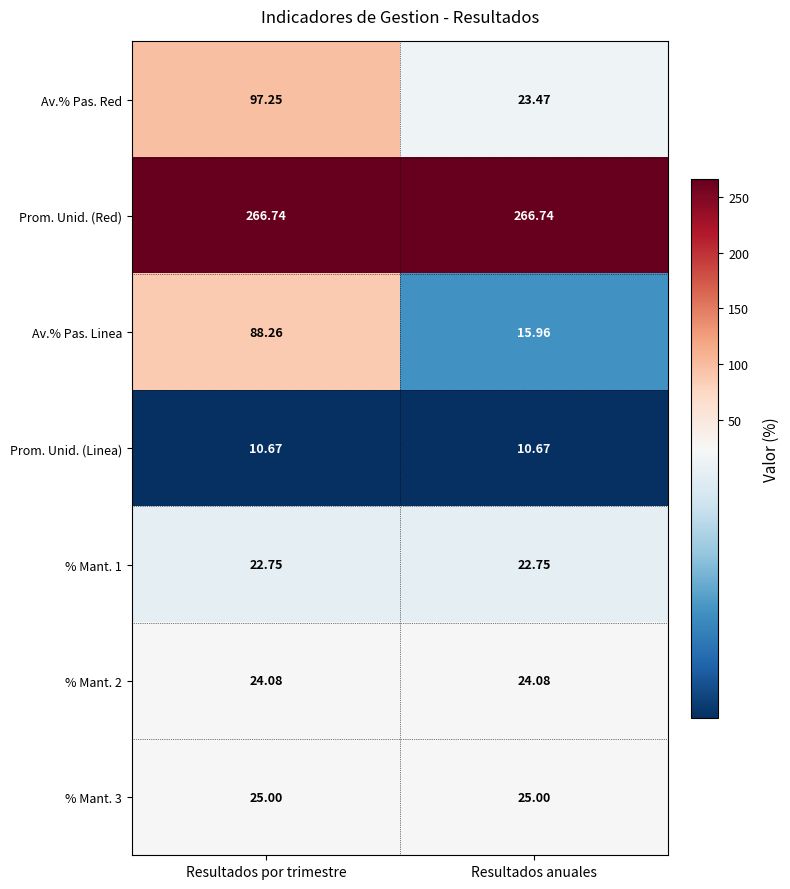

Which series changed the most between Resultados por trimestre and Resultados anuales?

Av.% Pas. Red